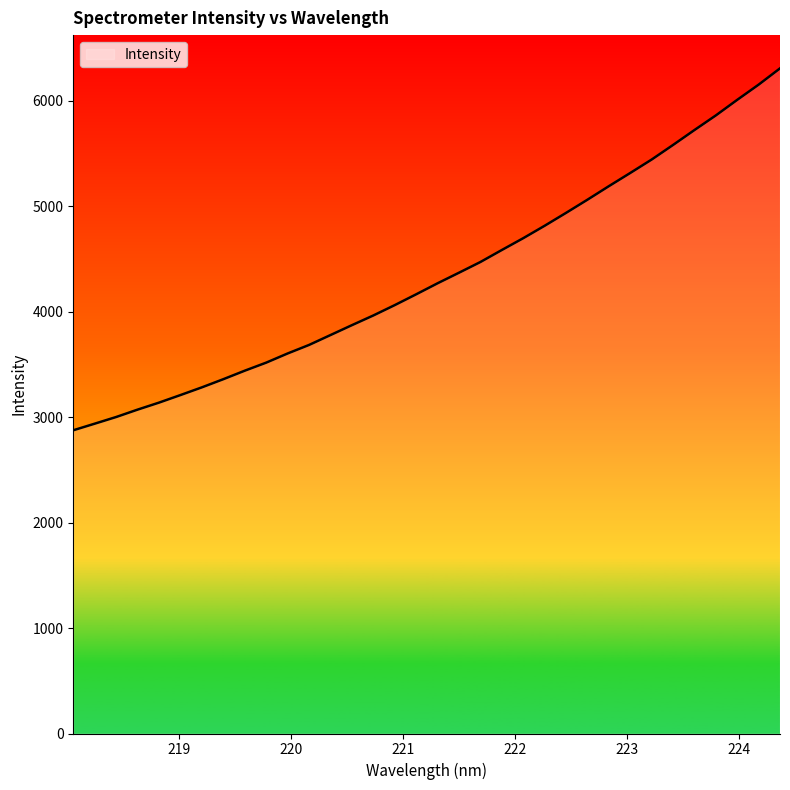

What is the minimum value shown in the chart?

2874.9